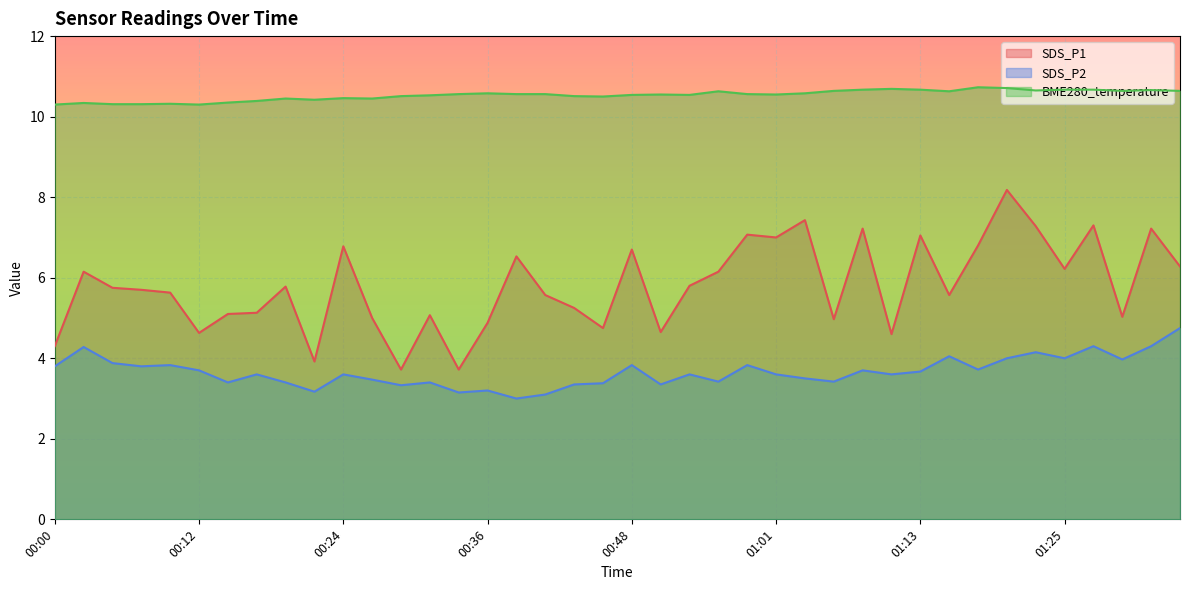

What is the label of the 28th point from the right?

00:29